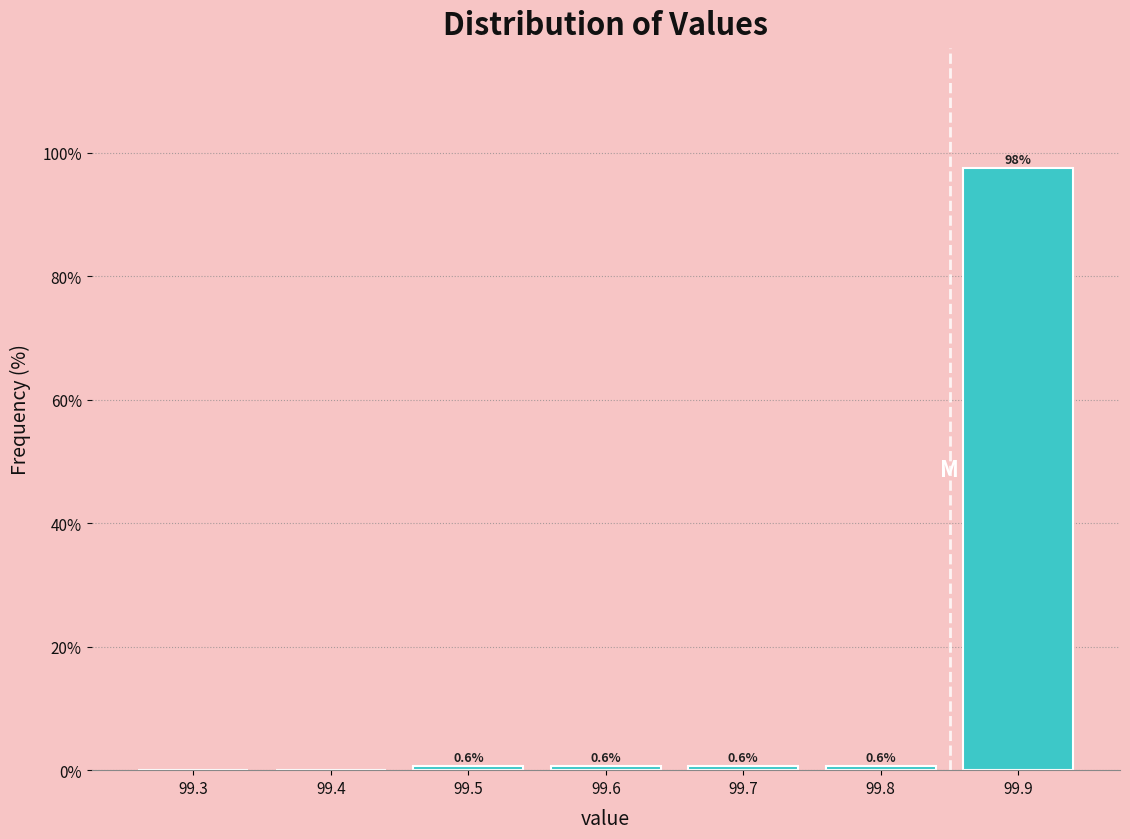

Reading left to right, transcribe all the data shown in this chart.

99.3=0.0	99.4=0.0	99.5=0.6	99.6=0.6	99.7=0.6	99.8=0.6	99.9=97.5